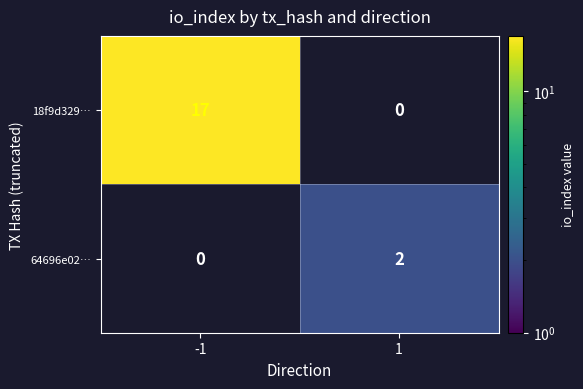

What is the maximum value for 18f9d329…?

17